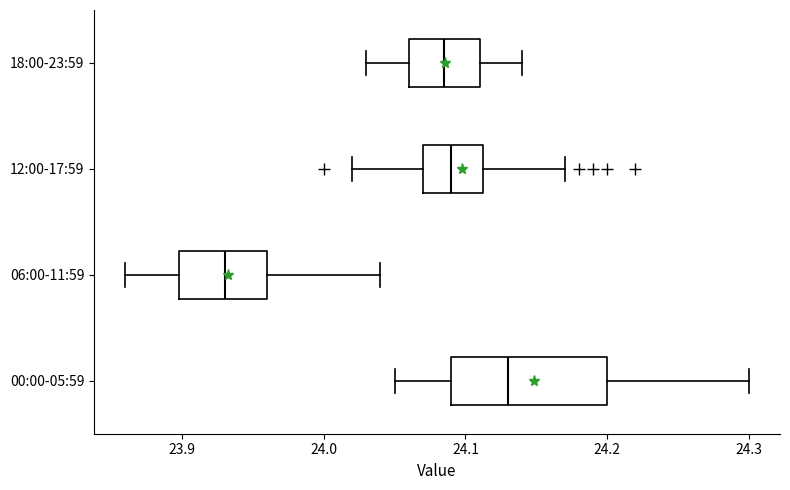

Where does the median line of the box for 06:00-11:59 sit on the x-axis? The values are not printed on the chart, so give them approximately, as read against the axis.

23.93